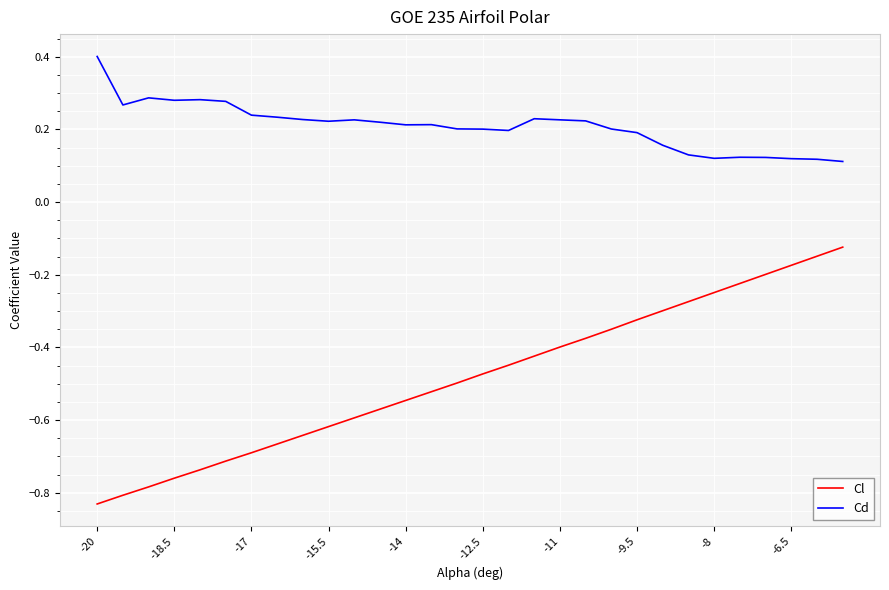

What is the difference between the maximum and minimum values in the Cl series?

0.7